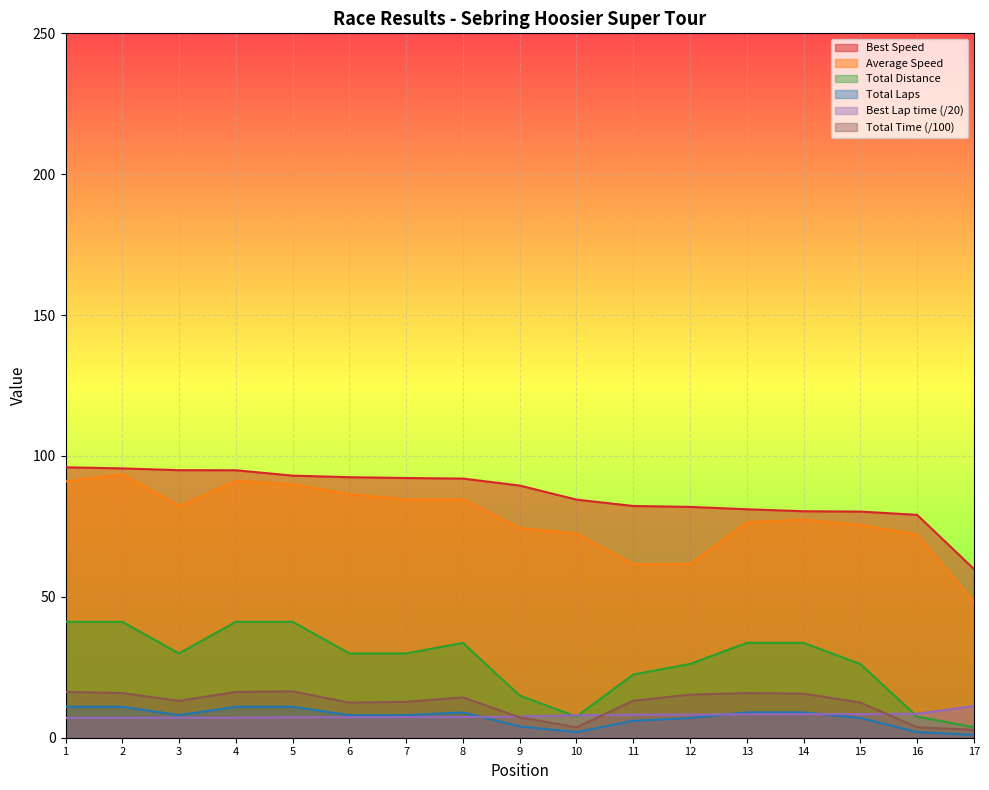

True or false: Best Speed and Total Time (/100) cross at least once.

False